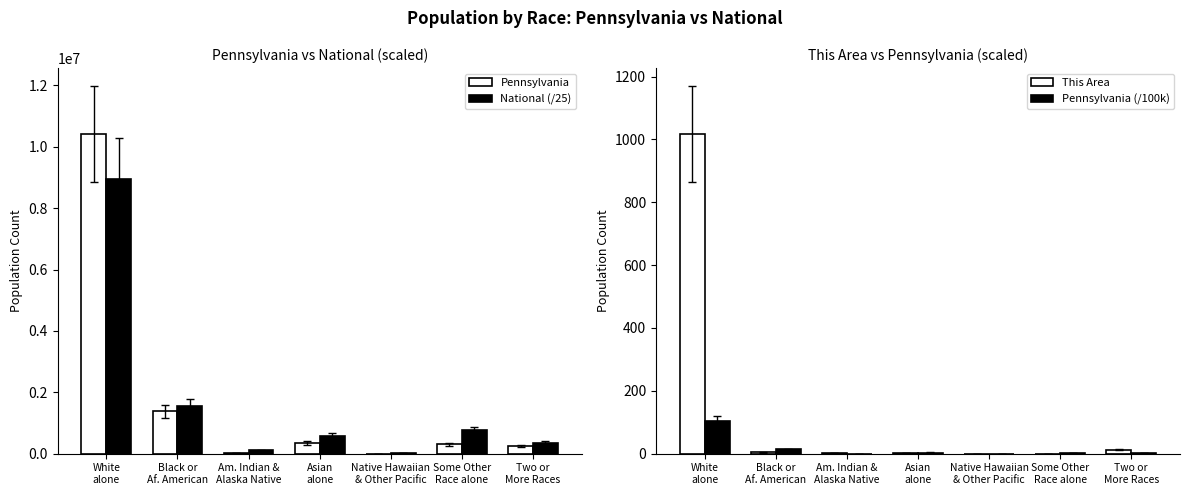

What is the sum of the Pennsylvania values at Two or
More Races and Some Other
Race alone?

538818.0